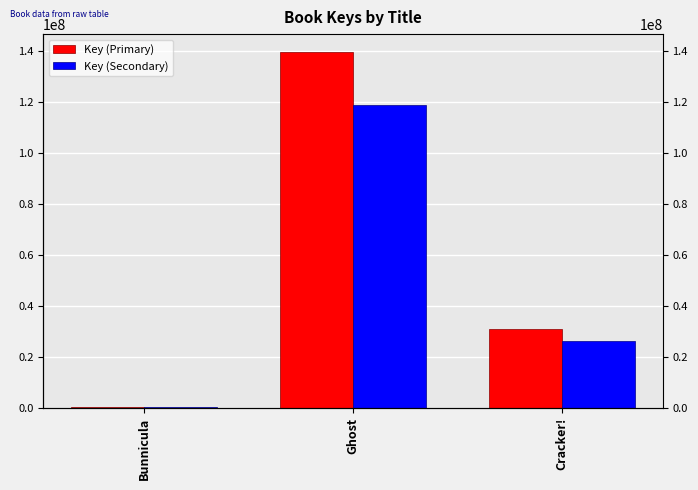

List the series in order of their peak value, highest first.

Key (Primary), Key (Secondary)